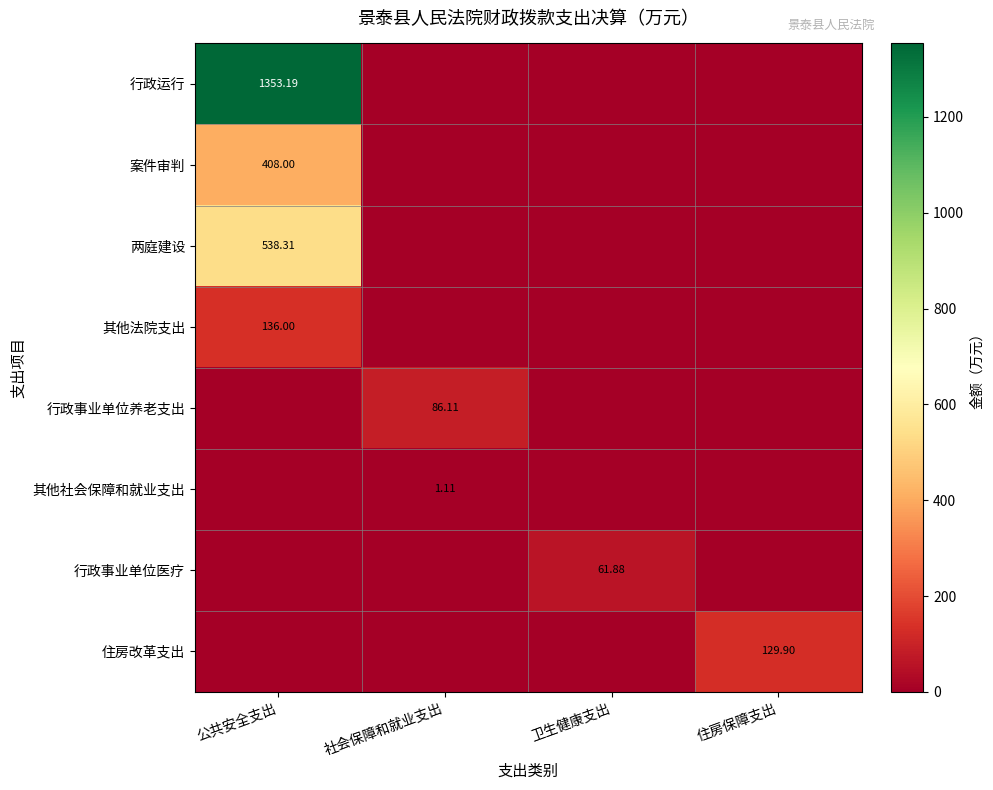

What is the average value of the 其他社会保障和就业支出 series?

0.3